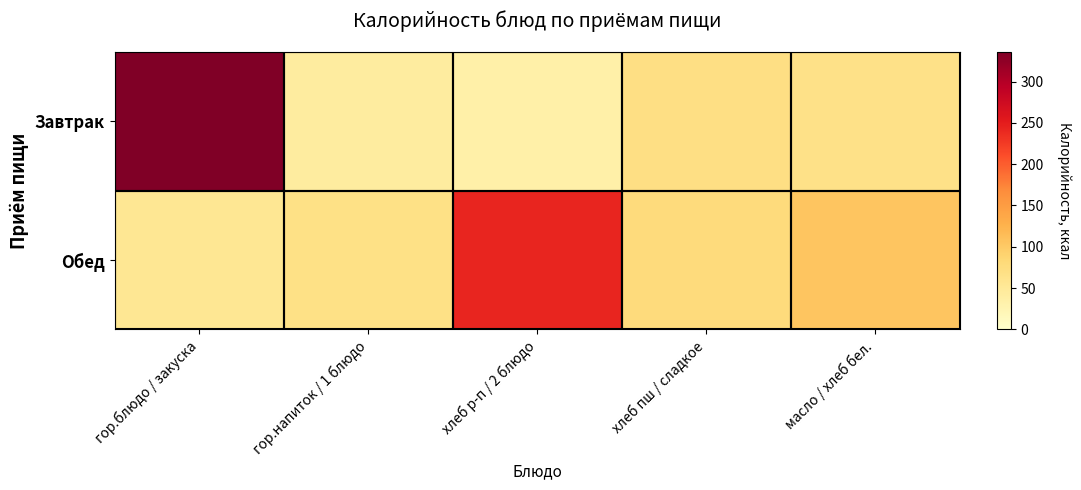

At which category is the sum across all series the highest?

гор.блюдо / закуска